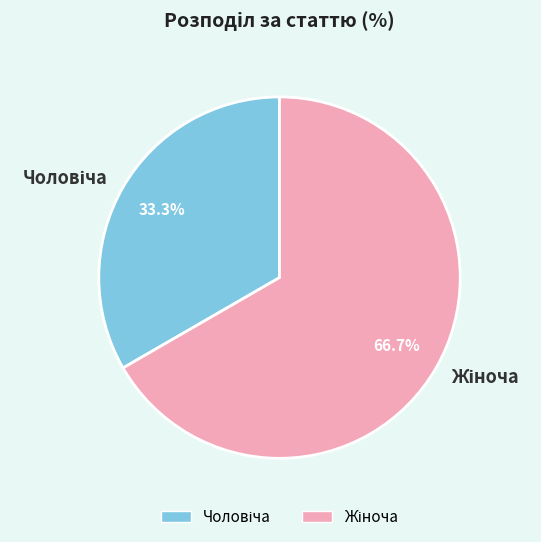

Is there a majority slice in this chart?

Yes